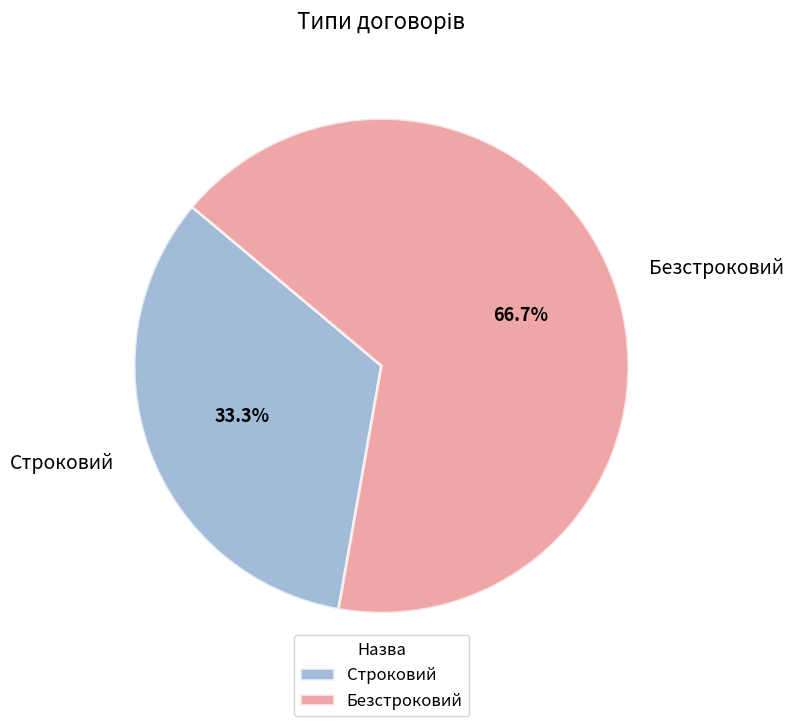

The Безстроковий slice represents 67% of the pie. True or false?

True